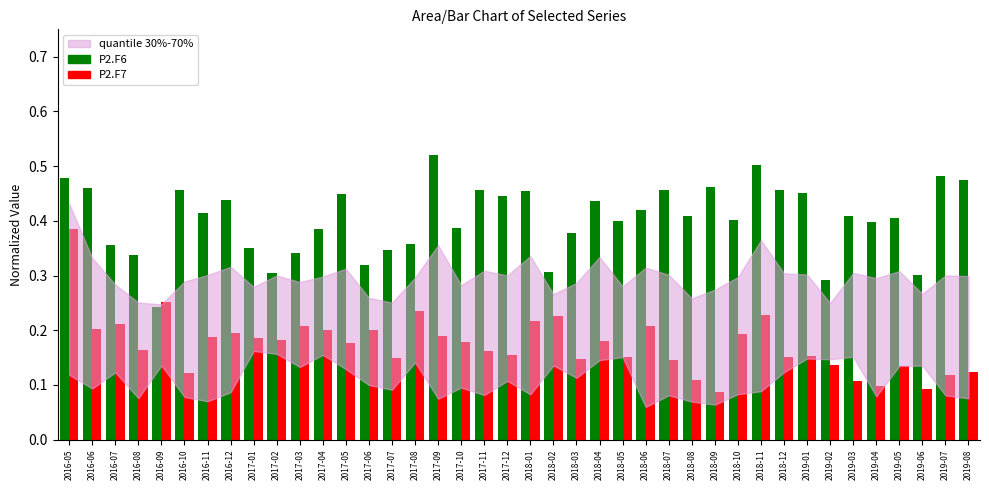

How many bars are there in total?

80